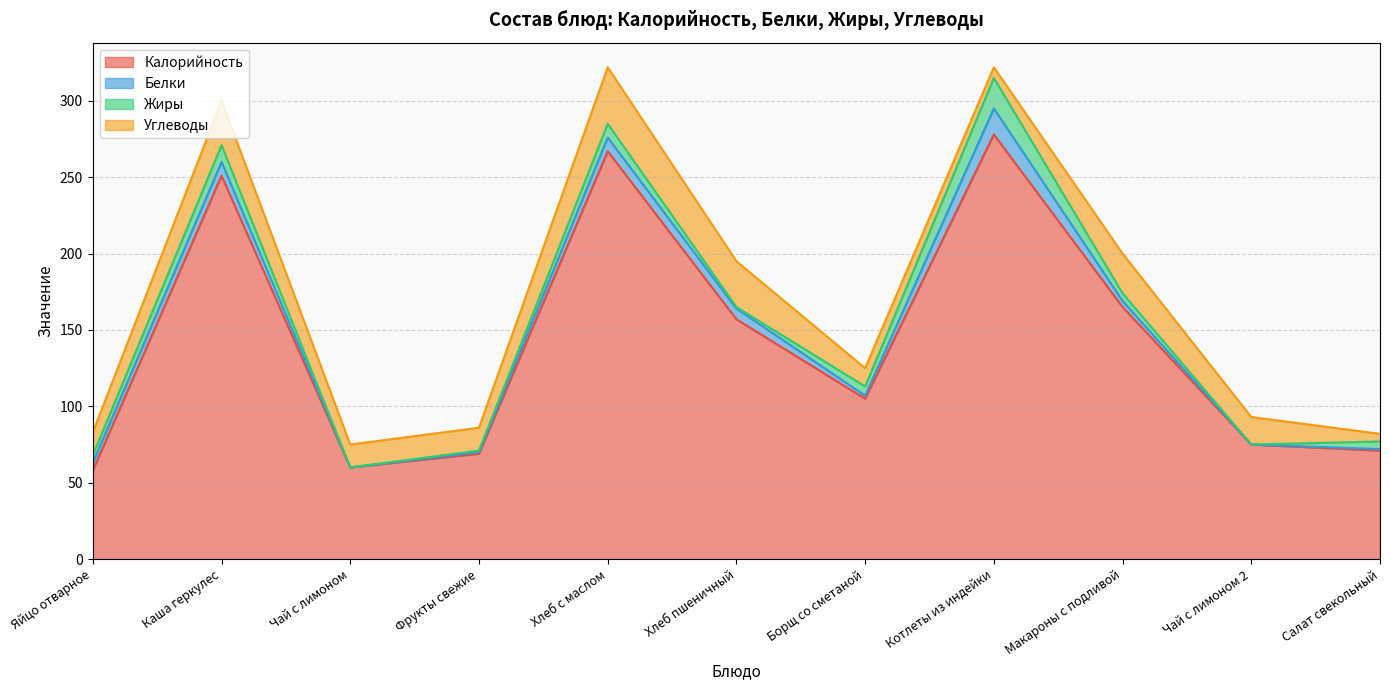

Reading right to left, transcribe all the data shown in this chart.

Калорийность: 71	75	165	278	105	157	267	69	60	251	58
Белки: 1	0	4	17	2	7	9	1	0	9	5
Жиры: 5	0	5	20	6	1	9	1	0	11	5
Углеводы: 5	18	26	7	12	30	37	15	15	29	15